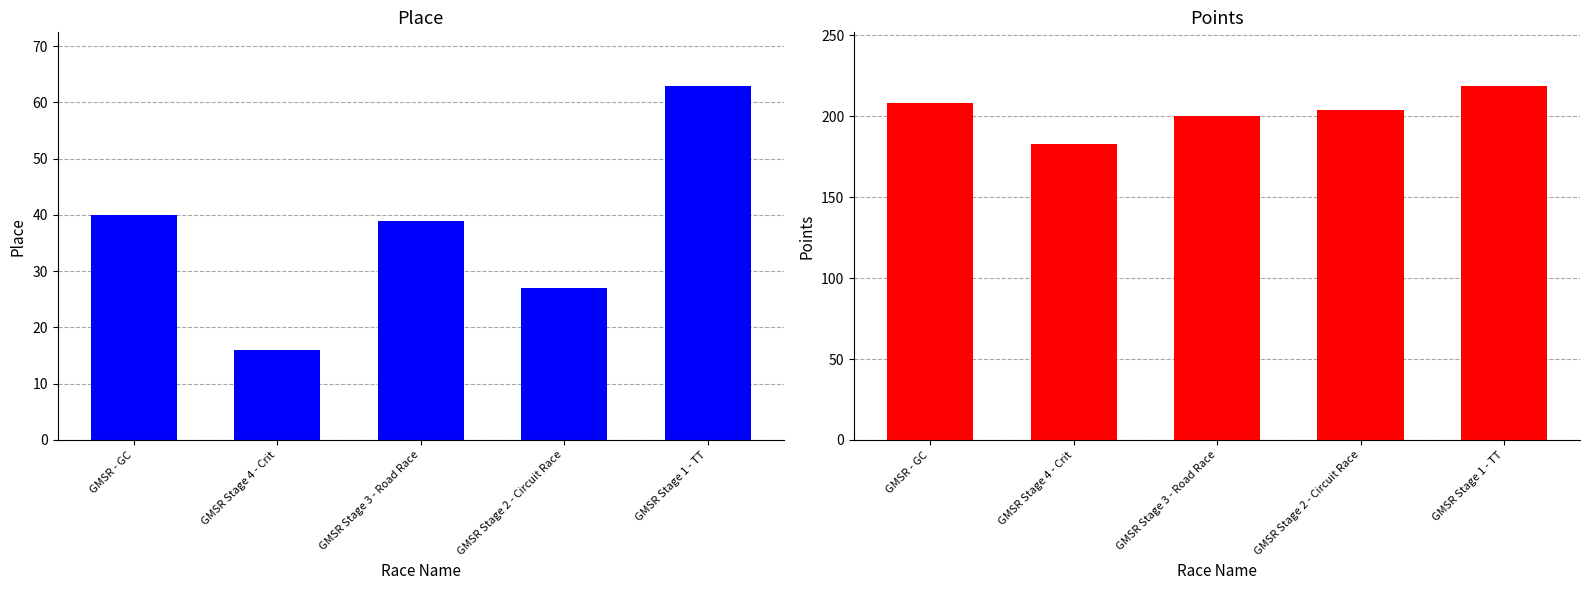

Reading left to right, transcribe all the data shown in this chart.

Place: 40.0	16.0	39.0	27.0	63.0
Points: 208.1	183.1	200.1	204.1	219.0